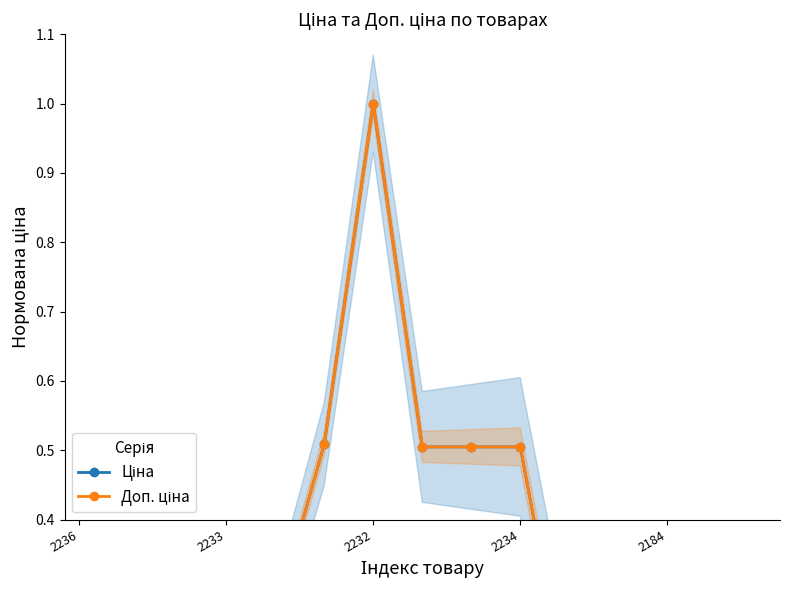

What is the label of the 10th point from the left?

2234